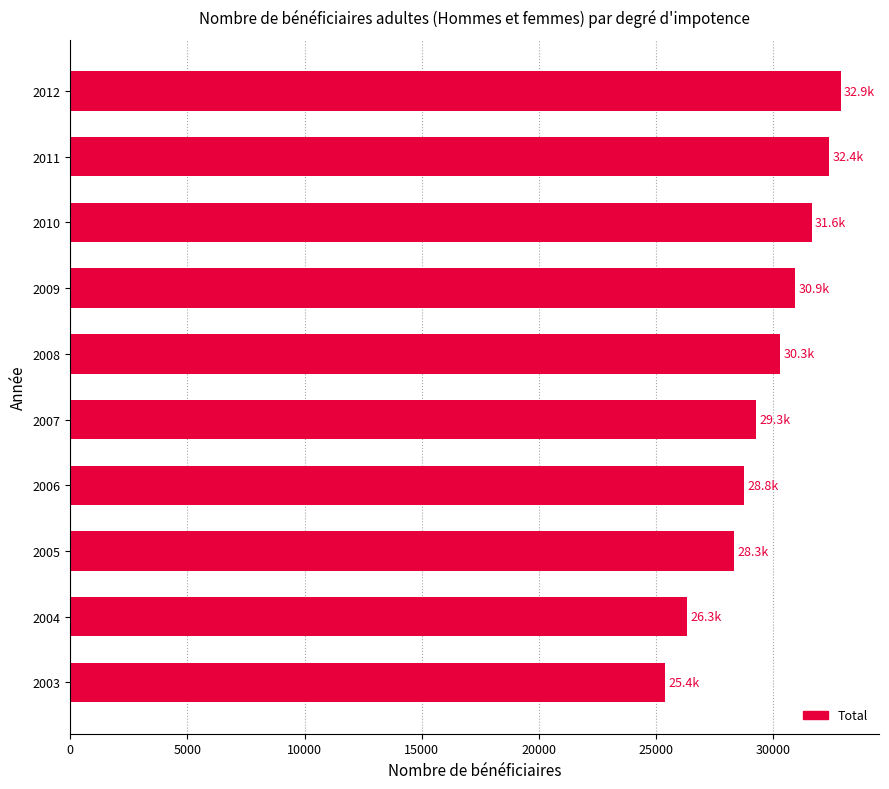

What is the minimum value shown in the chart?

25386